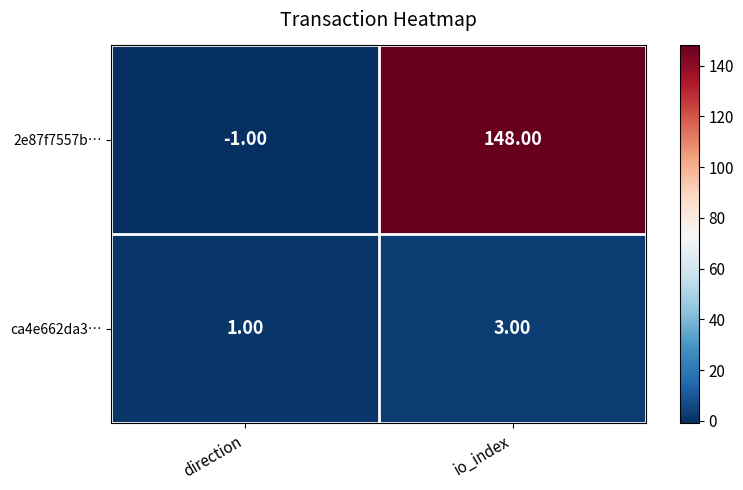

What is the sum of all ca4e662da3… values?

4